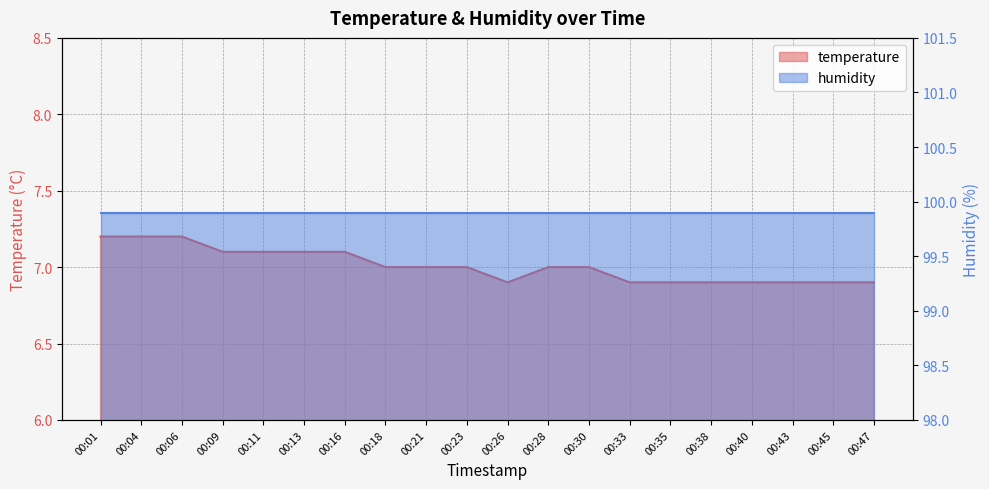

Count the values in the range 6 to 7.

13